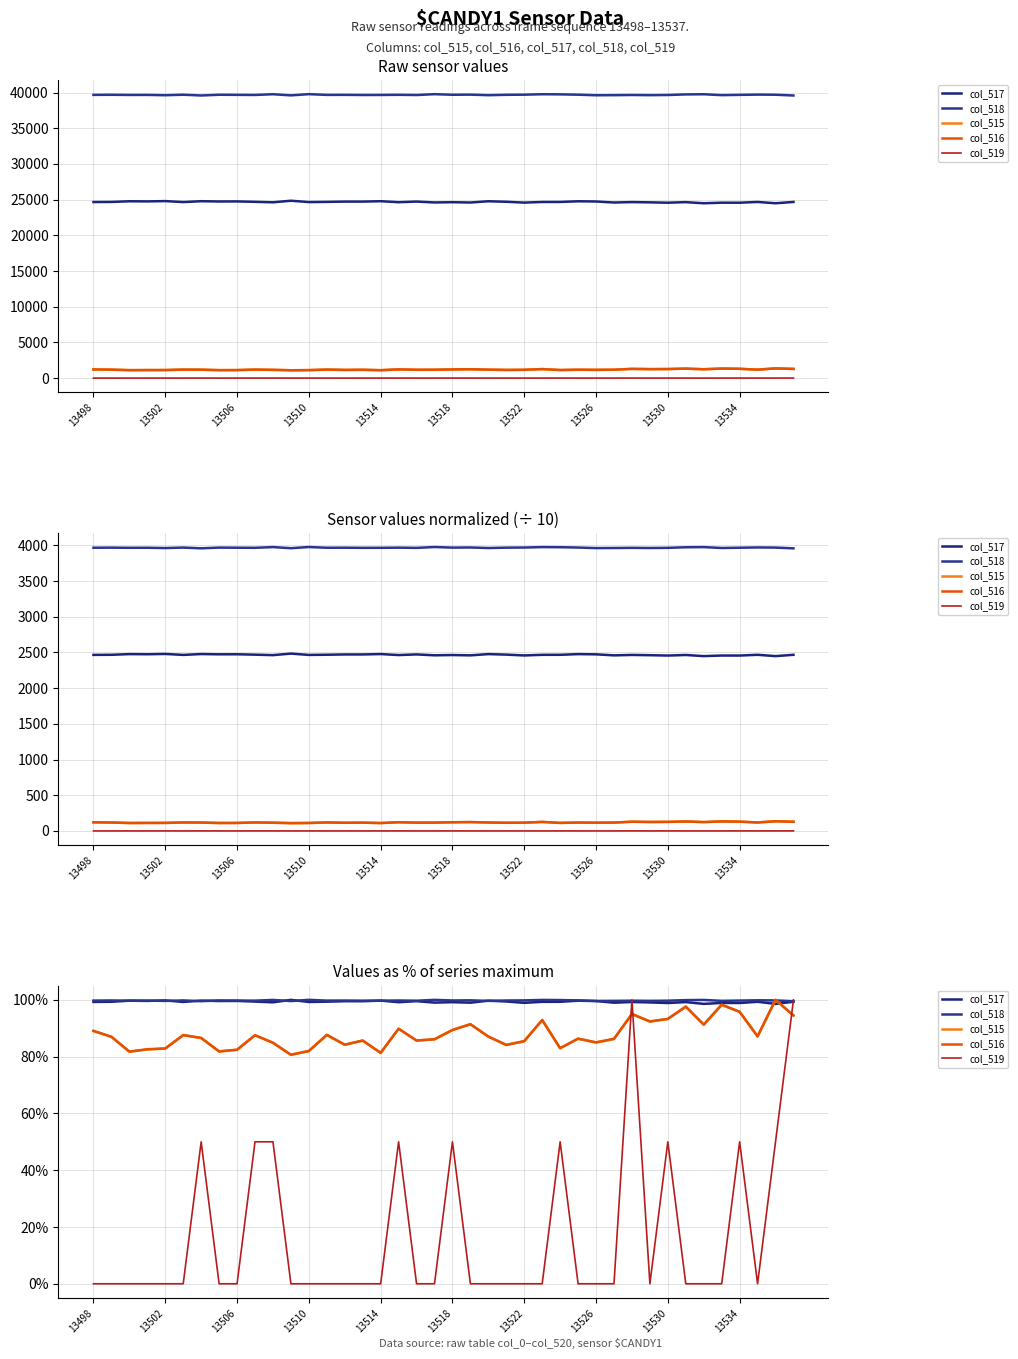

How many interior local peaks does the col_517 series have?

14